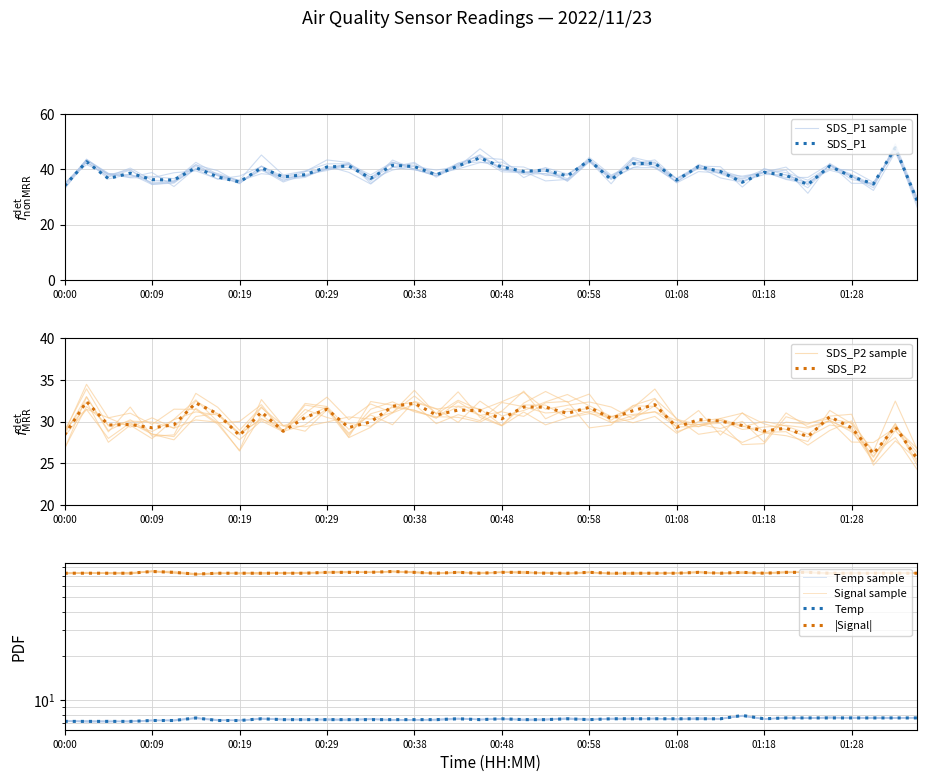

What is the lowest value of the SDS_P1 series?

28.6